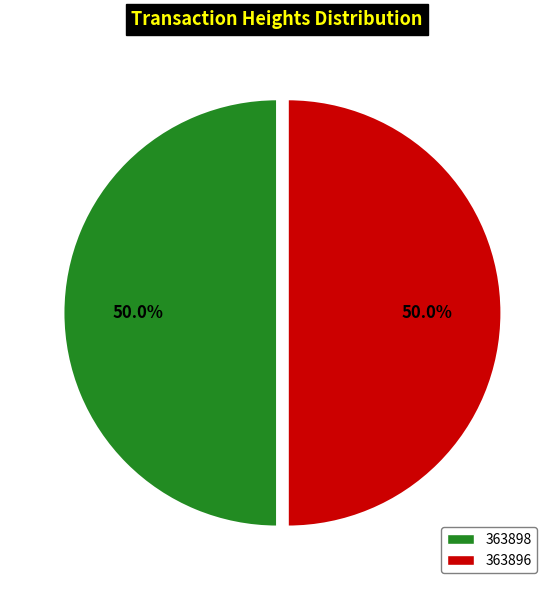

To the nearest percent, what percentage of the pie is 363898?

50%